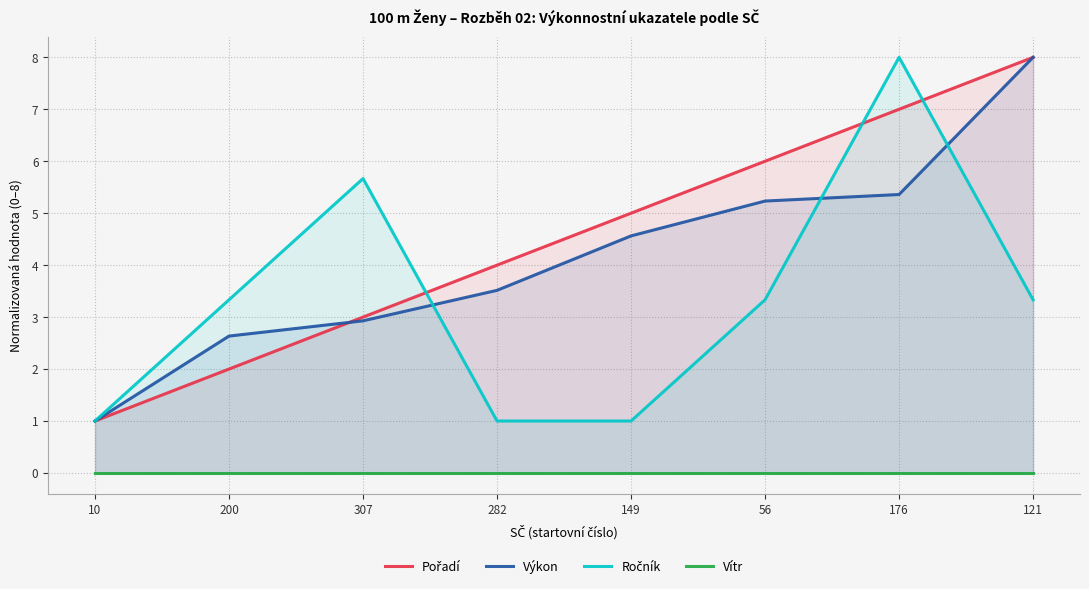

What is the spread (max minus min) of values at 176?

8.0